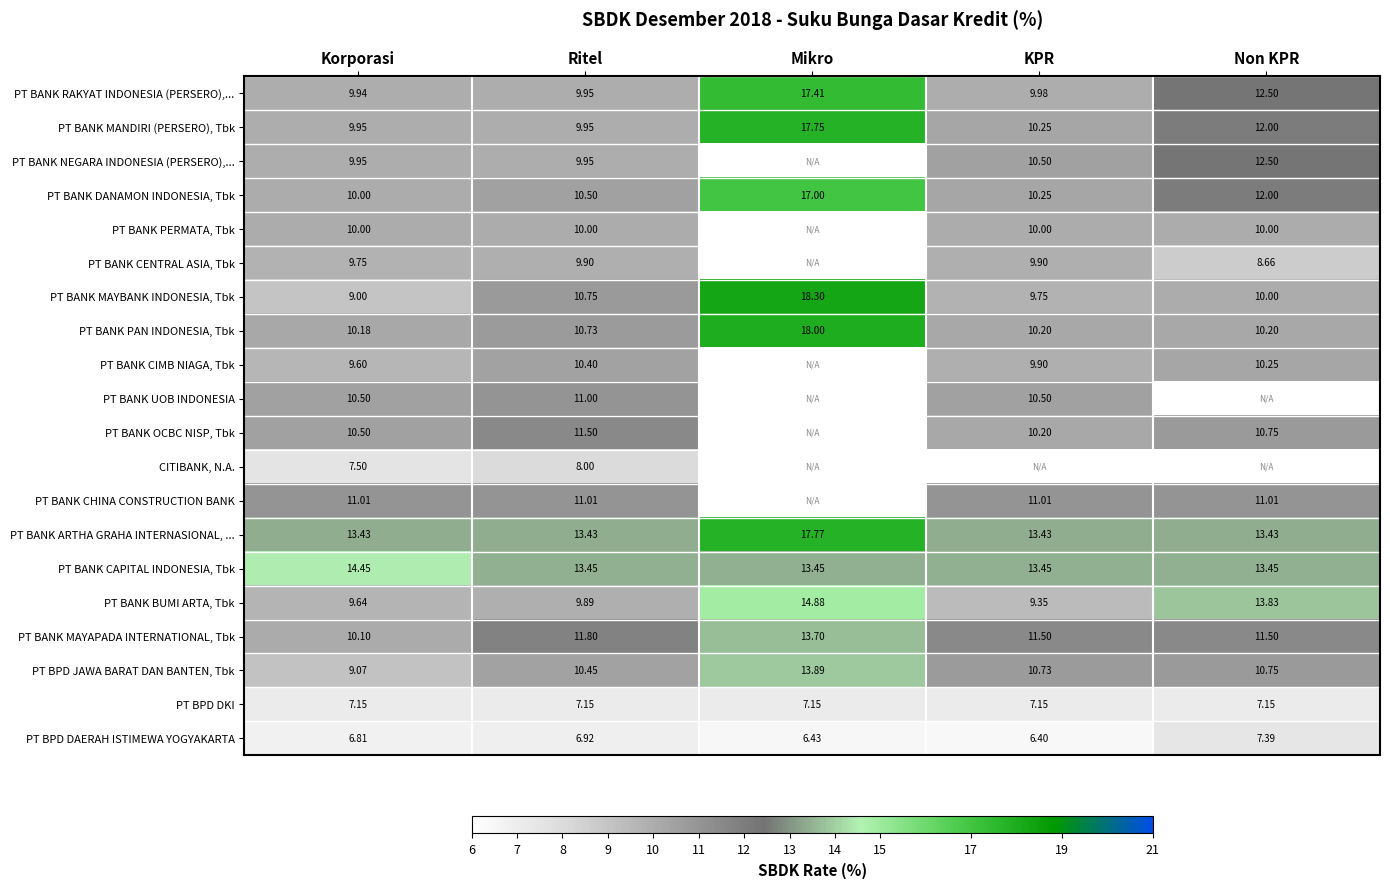

The value of PT BPD DKI at Korporasi is 3.3. True or false?

False